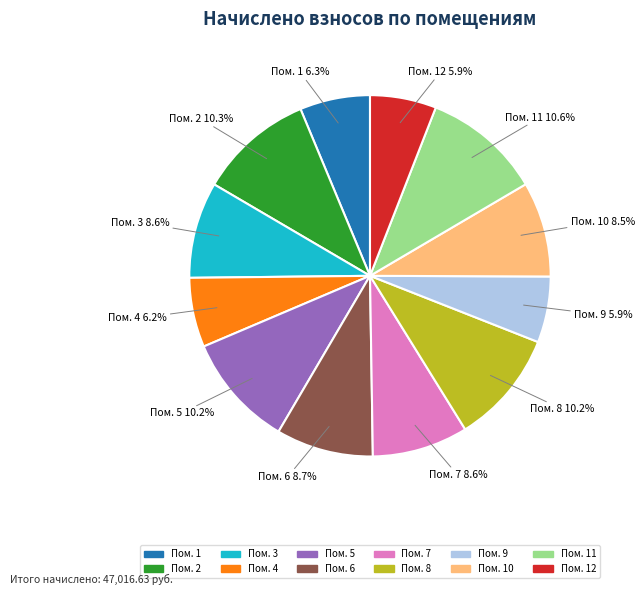

Is there a majority slice in this chart?

No